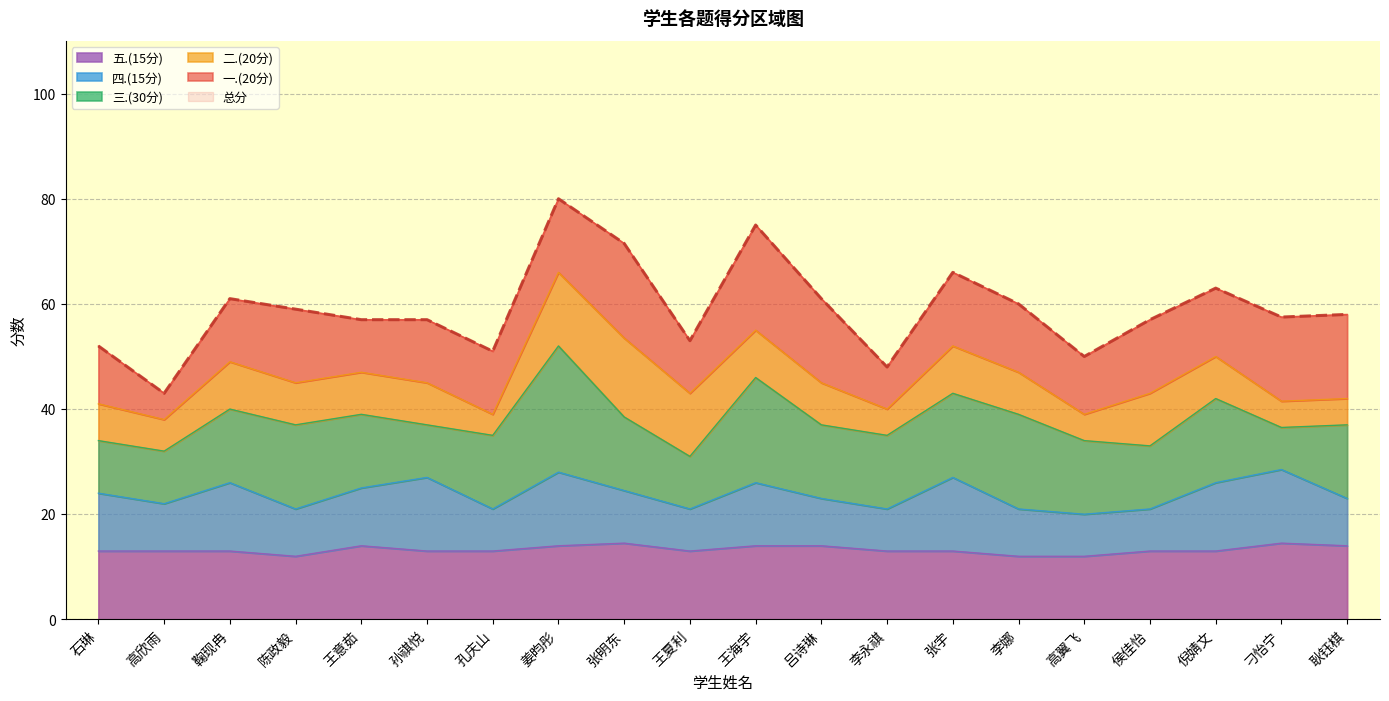

The 五.(15分) series shows 23.2 at 姜昀彤. True or false?

False